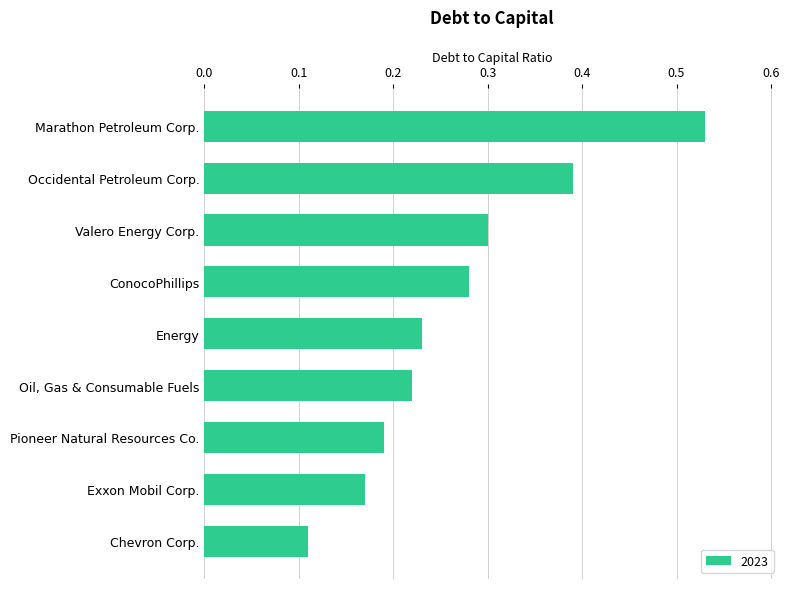

True or false: the data shows 0.1 at Energy.

False